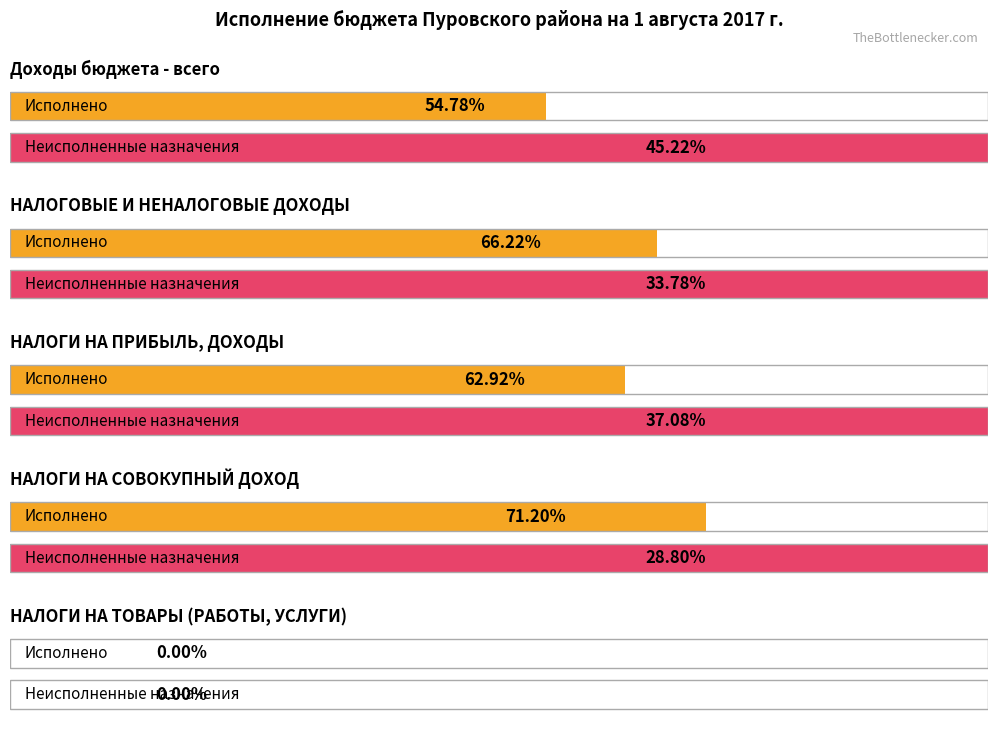

How many groups of bars are there?

5